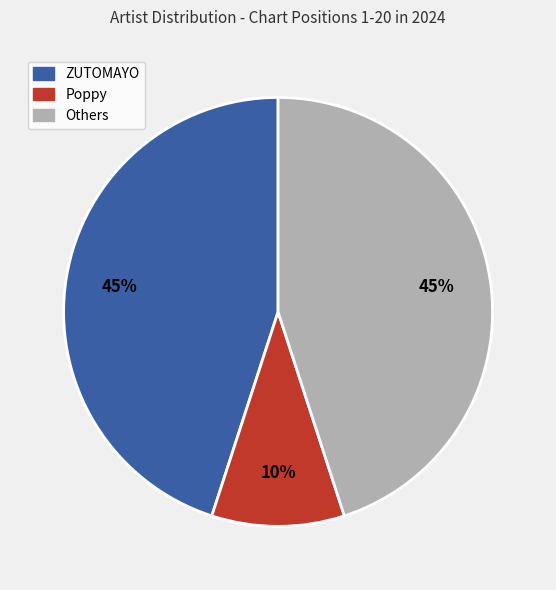

To the nearest percent, what is the average slice percentage?

33%